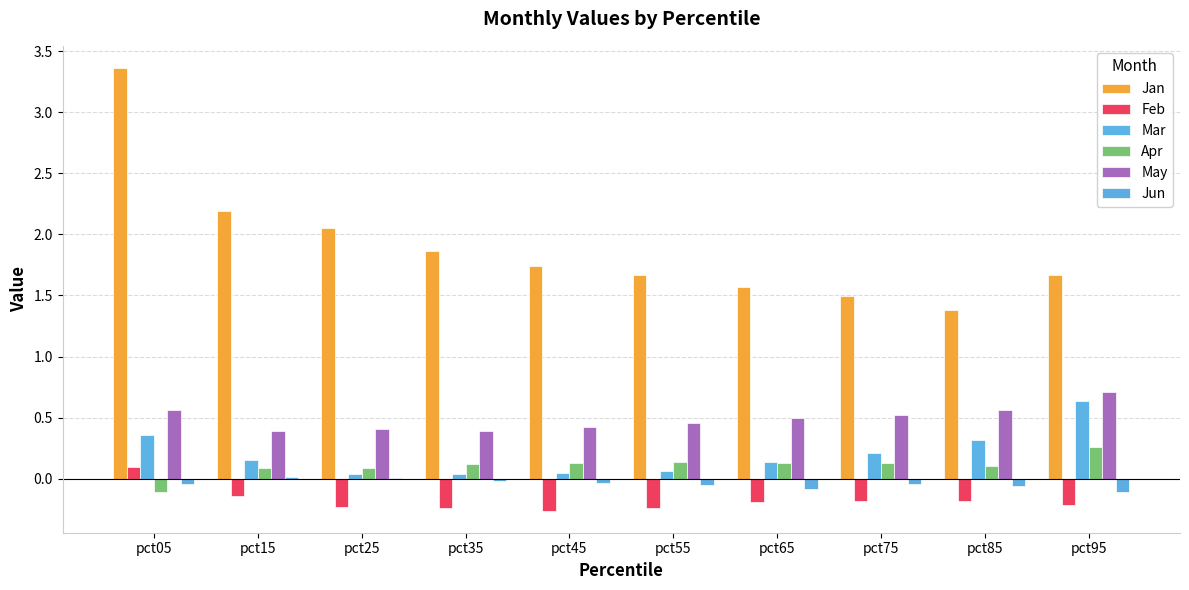

Is the value of Mar at pct75 greater than the value of May at pct05?

No